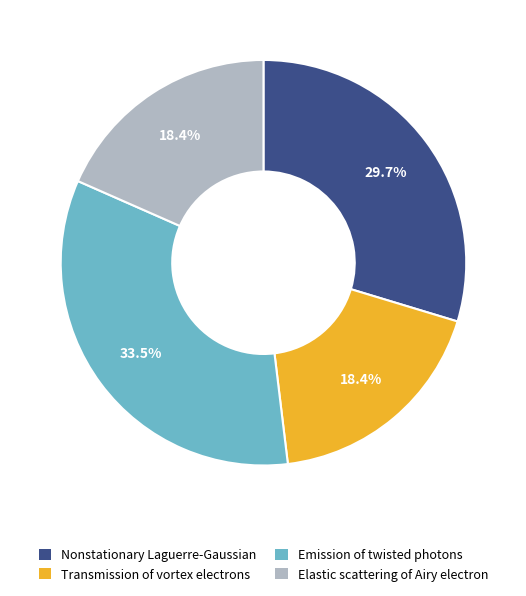

How many slices are in this pie chart?

4